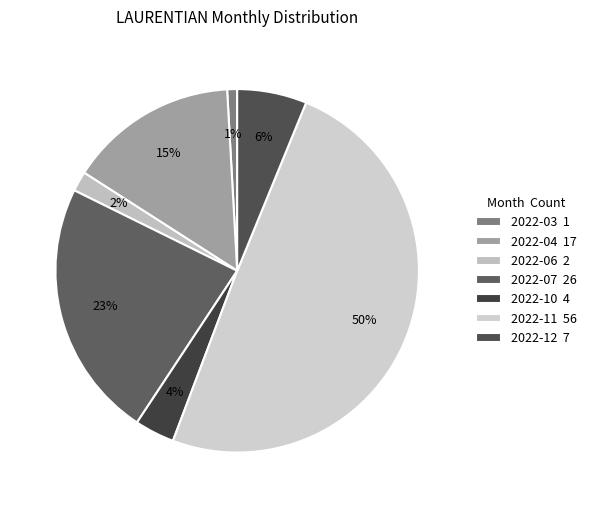

The 2022-06 slice represents 2% of the pie. True or false?

True